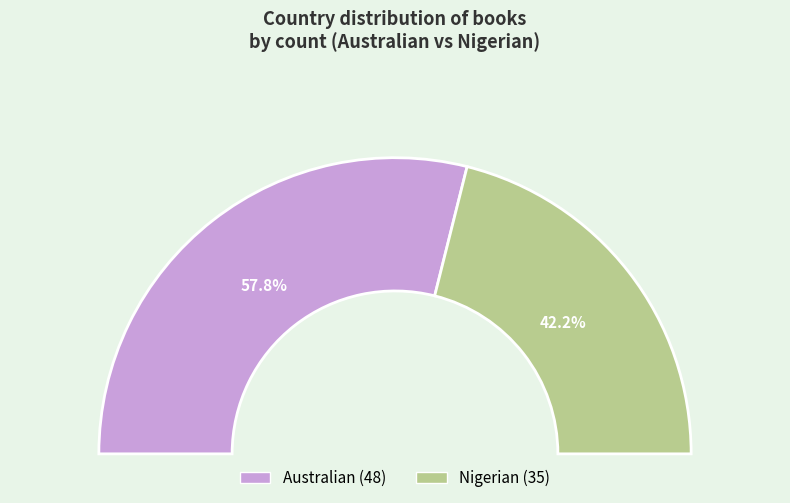

Between Nigerian and Australian, which is larger?

Australian